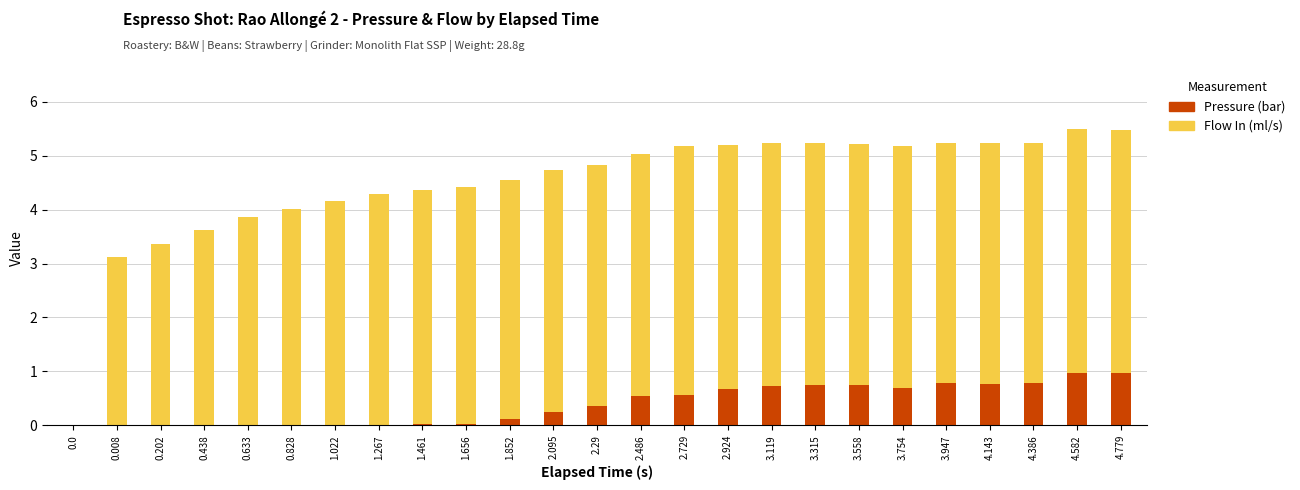

What is the maximum value for Pressure (bar)?

1.0